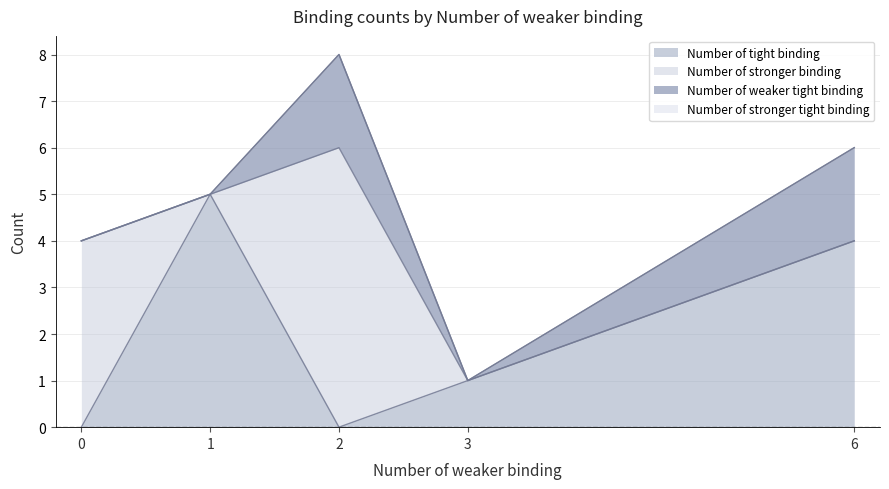

Count the Number of tight binding values in the range 0 to 4.

4